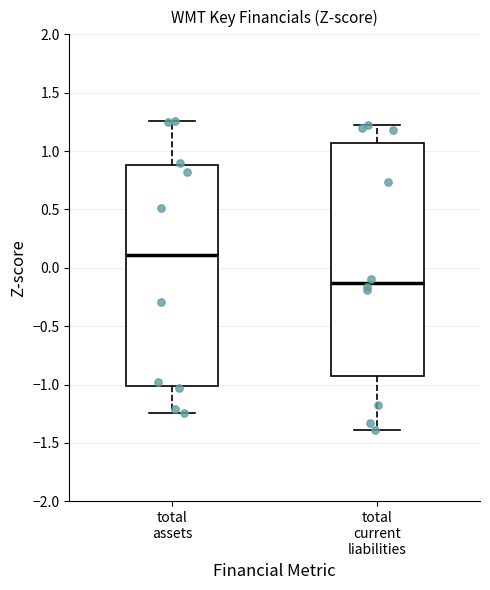

Where does the median line of the box for total current liabilities sit on the y-axis? The values are not printed on the chart, so give them approximately, as read against the axis.

-0.15